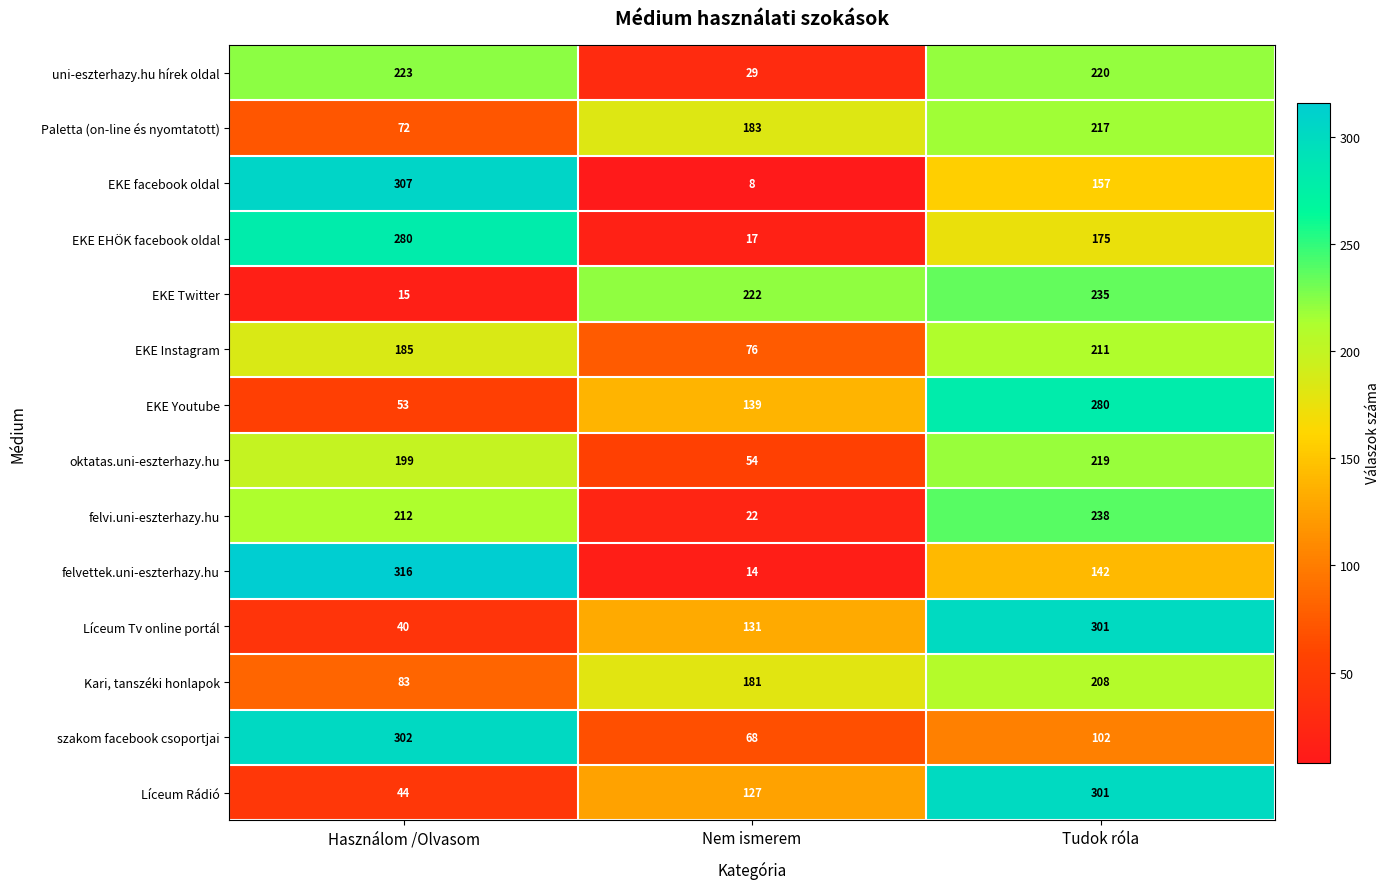

What is the total value across all series at Tudok róla?

3006